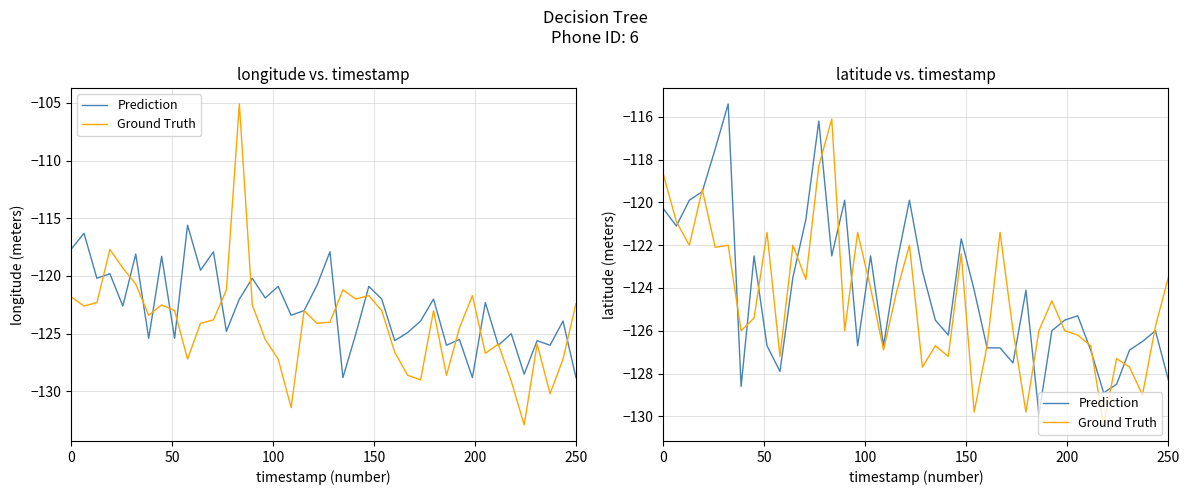

Rank the series by their average value, from lowest to highest.

Ground Truth, Prediction